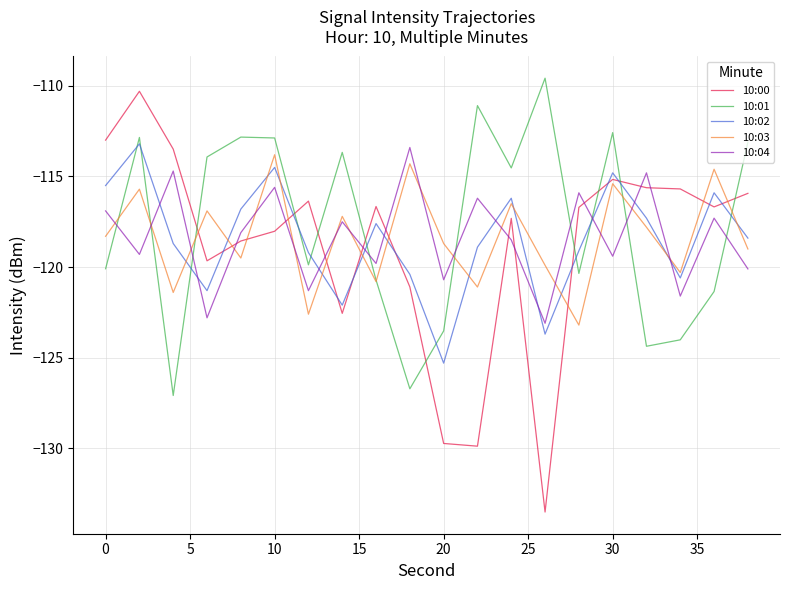

Which series has the largest range (max minus min)?

10:00